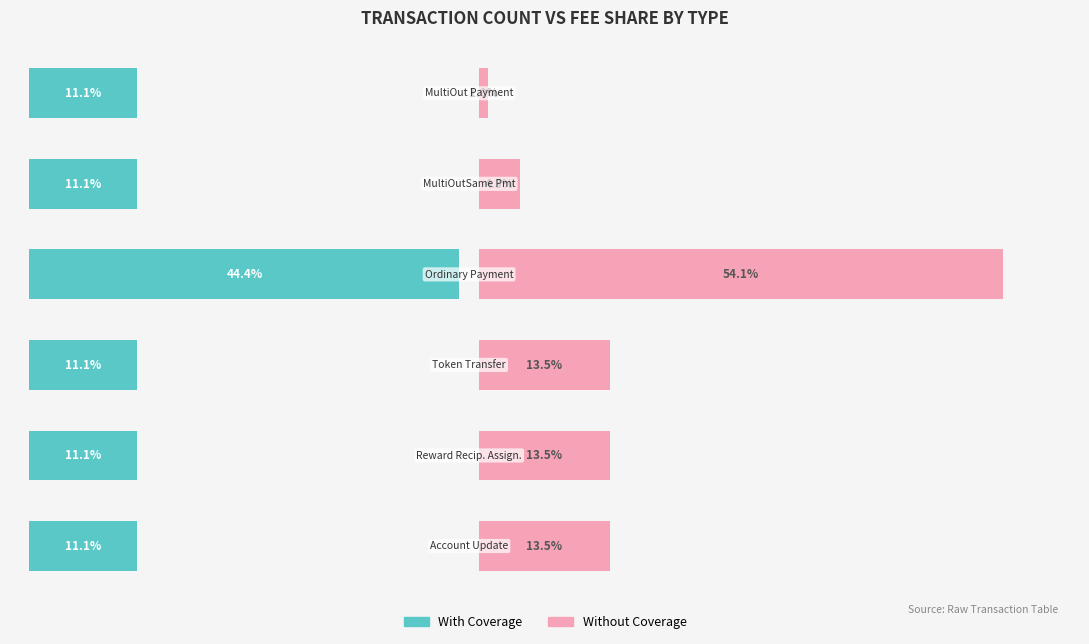

How many bars are there in each group?

2